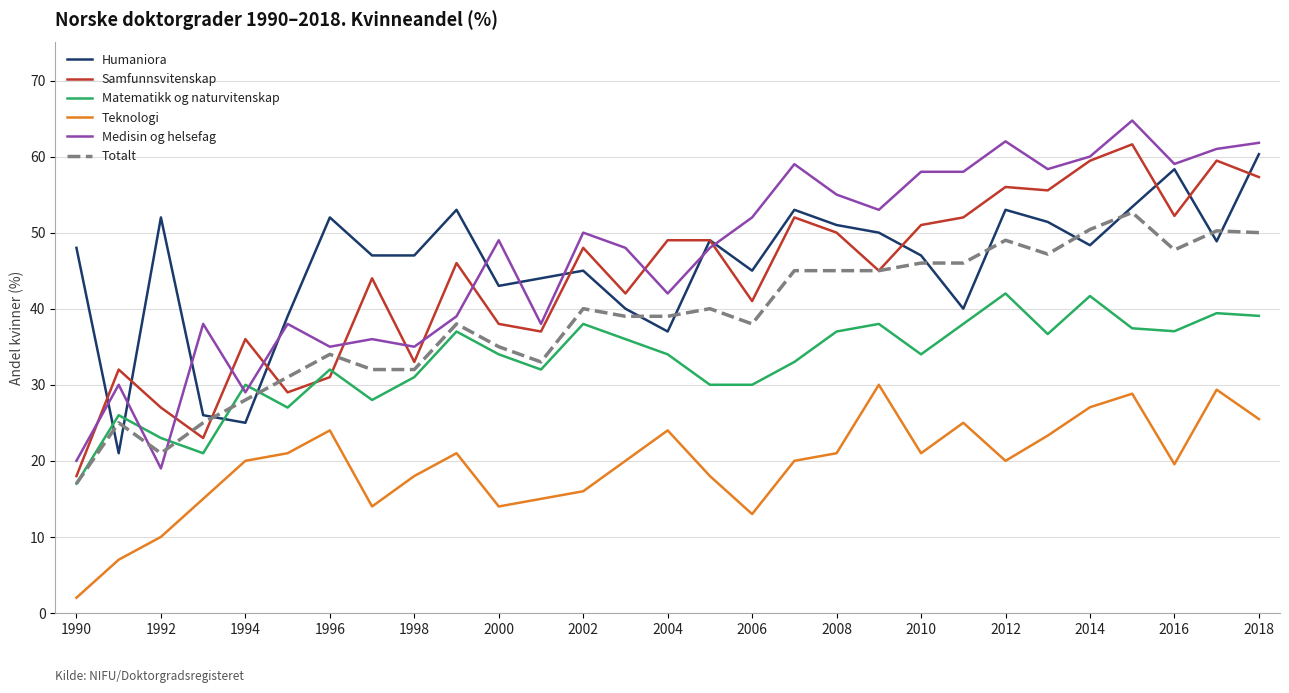

True or false: Teknologi and Totalt cross at least once.

False